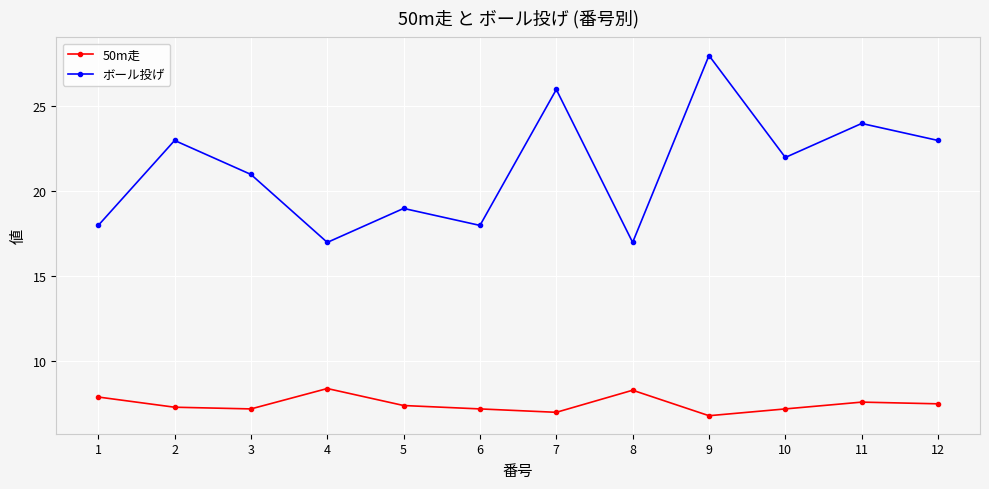

Is this an area chart (filled region under the line)?

No